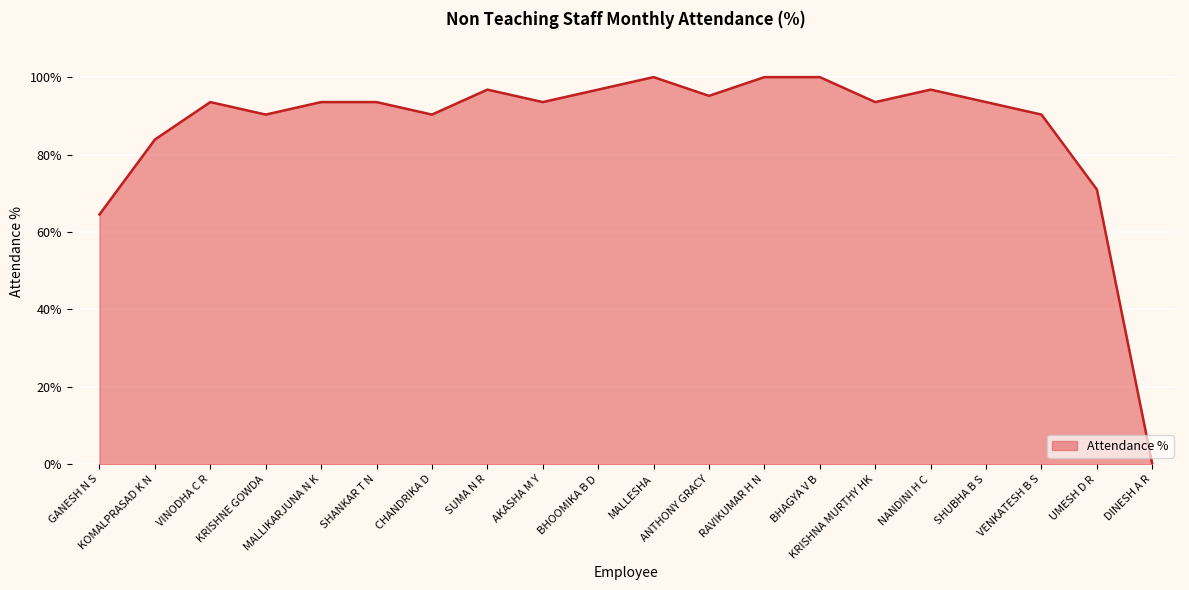

True or false: the data has more than 2 interior local peaks.

True